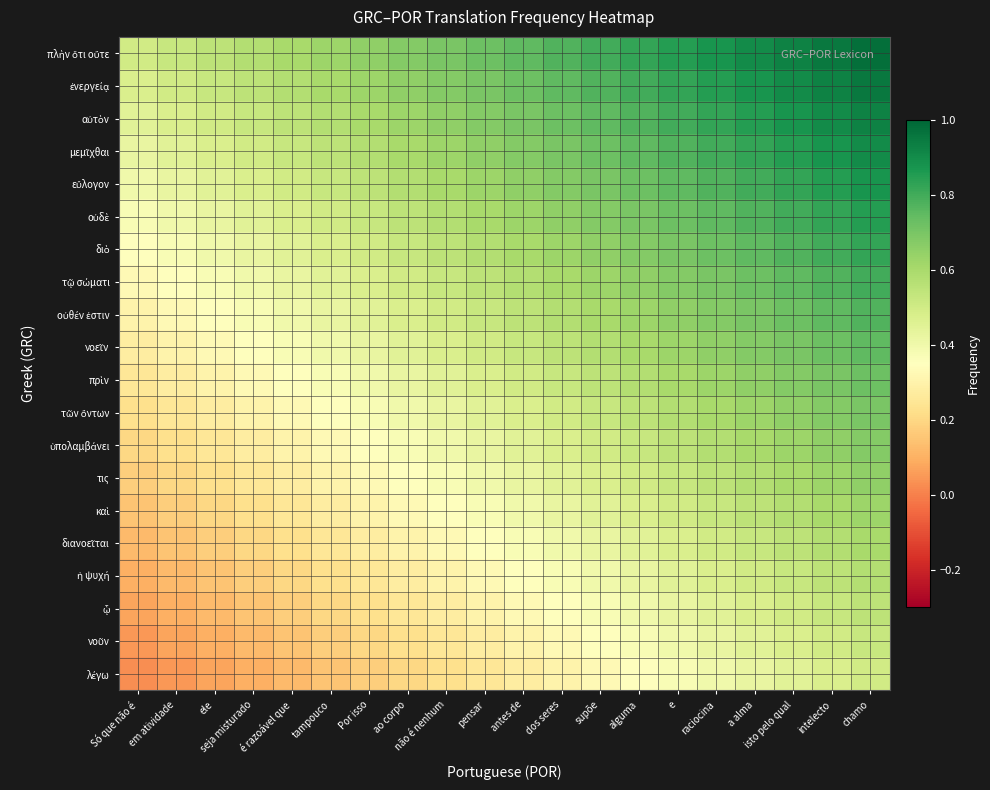

What is the total value across all series at a alma?

13.2